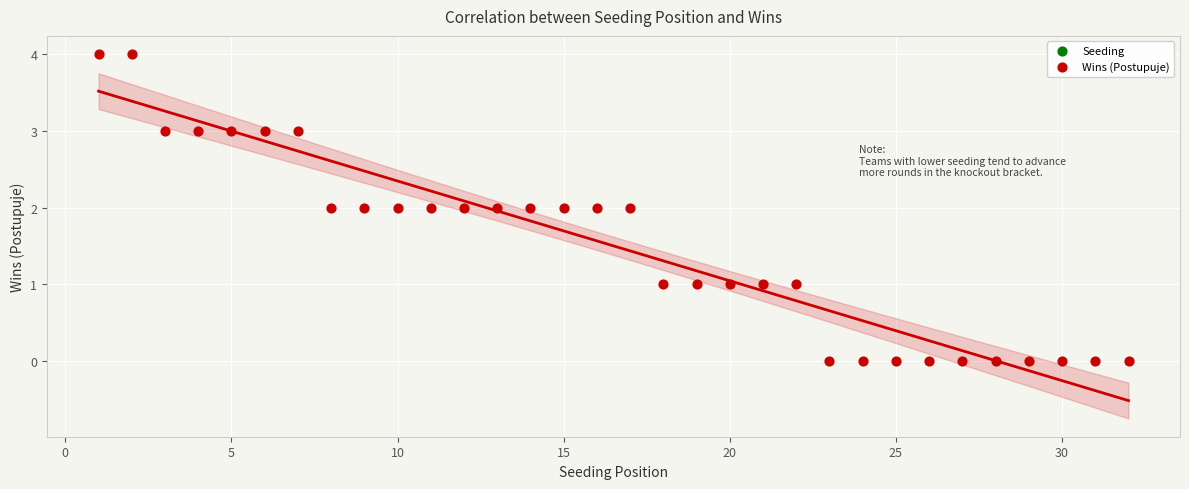

What is the range of Y values (max minus min)?

4